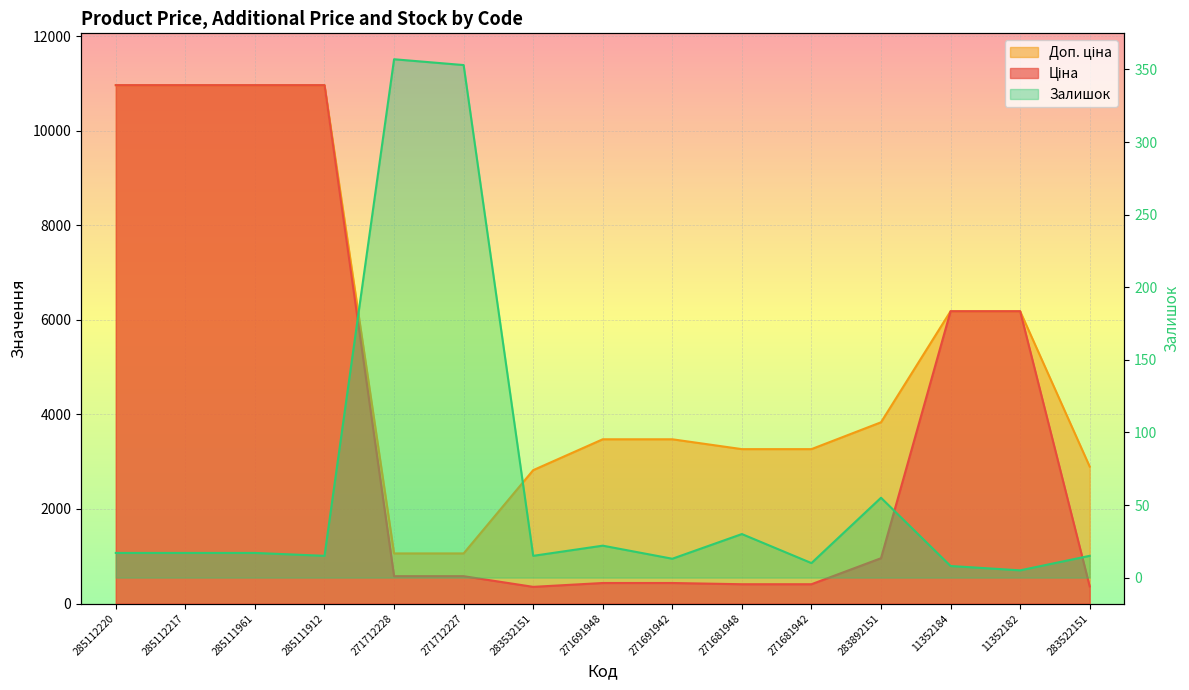

True or false: Доп. ціна has more than 1 points higher than both neighbors.

False